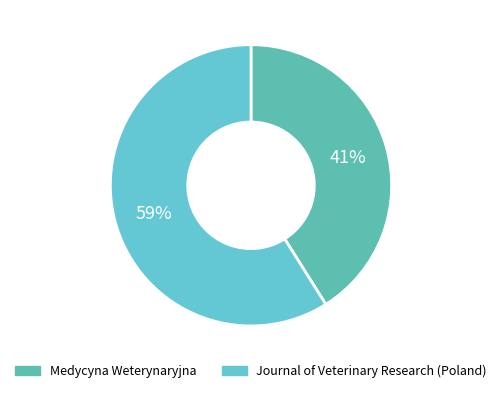

To the nearest percent, what is the difference between the largest and smallest slice percentages?

18%